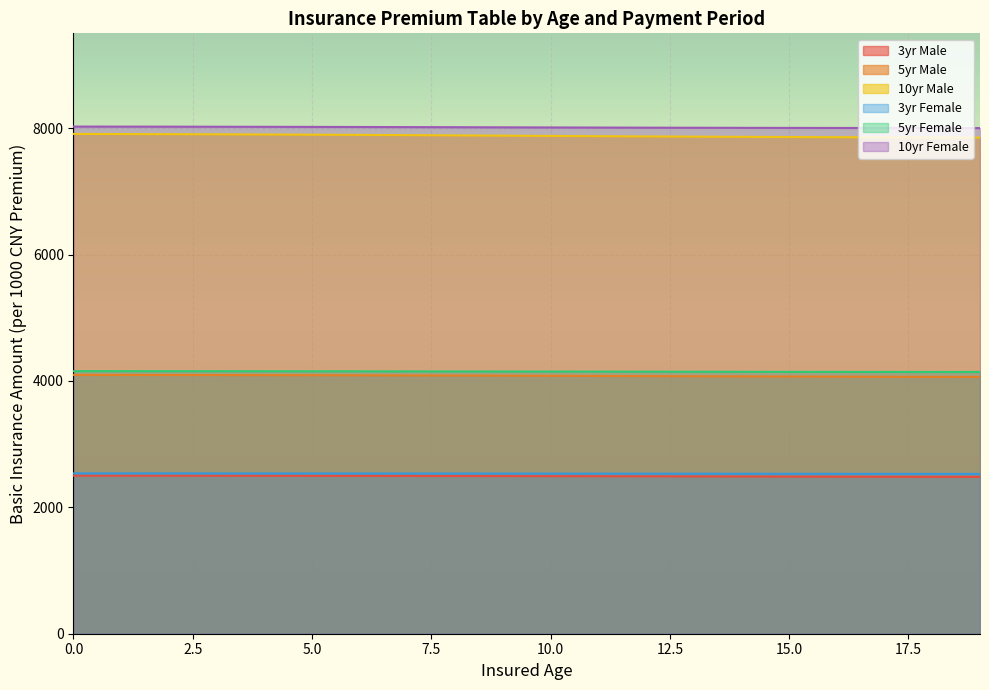

What is the total value across all series at 17?

29076.7